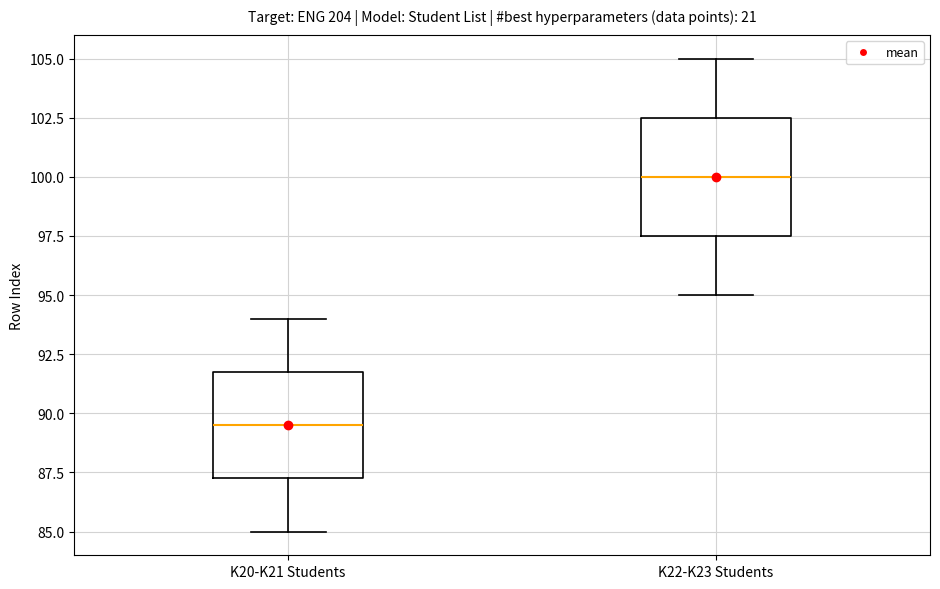

Which box is the tallest, from its lower edge to its upper edge?

K22-K23 Students